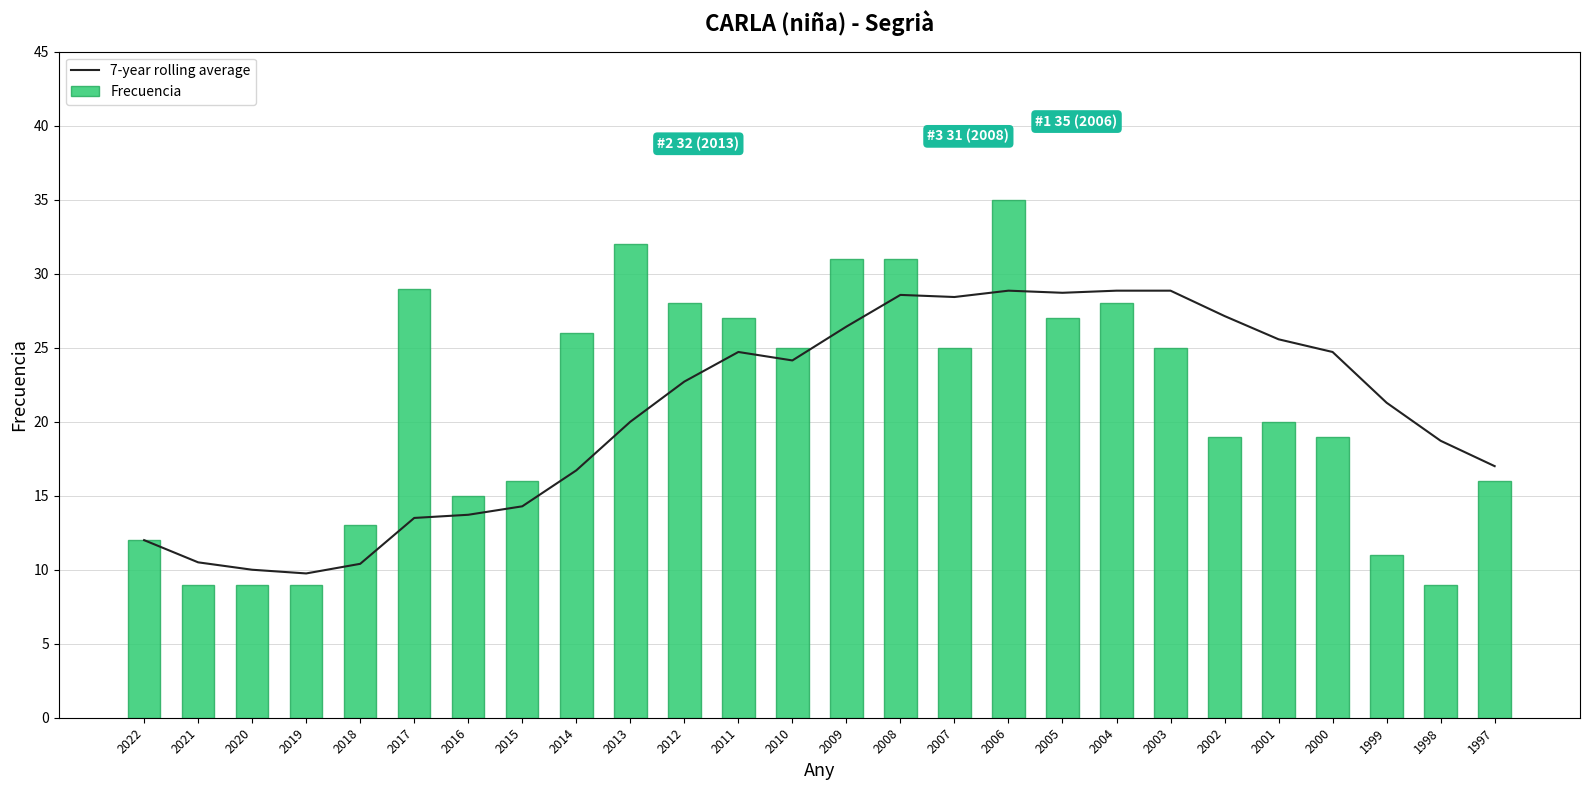

True or false: Frecuencia has a value of 42.8 at 2003.

False